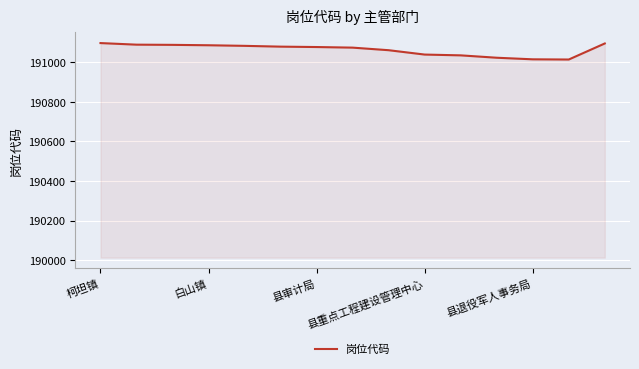

How many lines are shown in the chart?

1